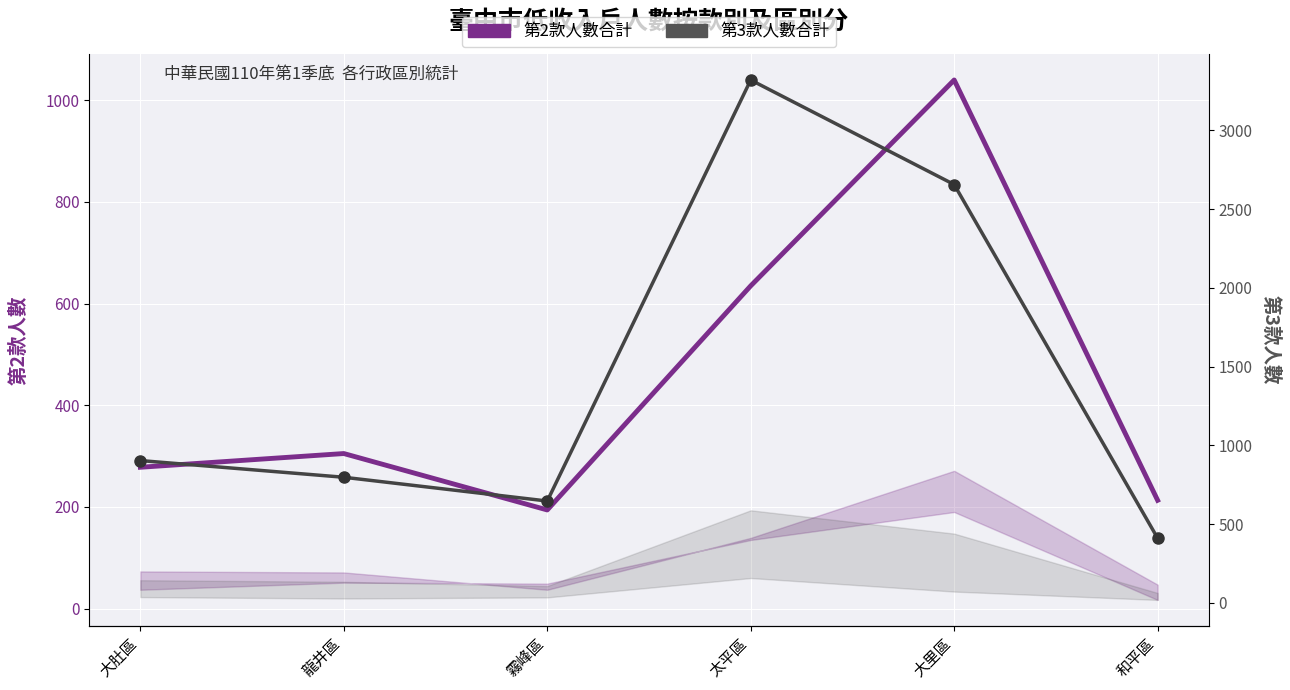

Reading left to right, what are all the values shown in this chart?

第2款人數合計: 278	305	194	635	1040	213
第3款人數合計: 903	797	646	3320	2656	410